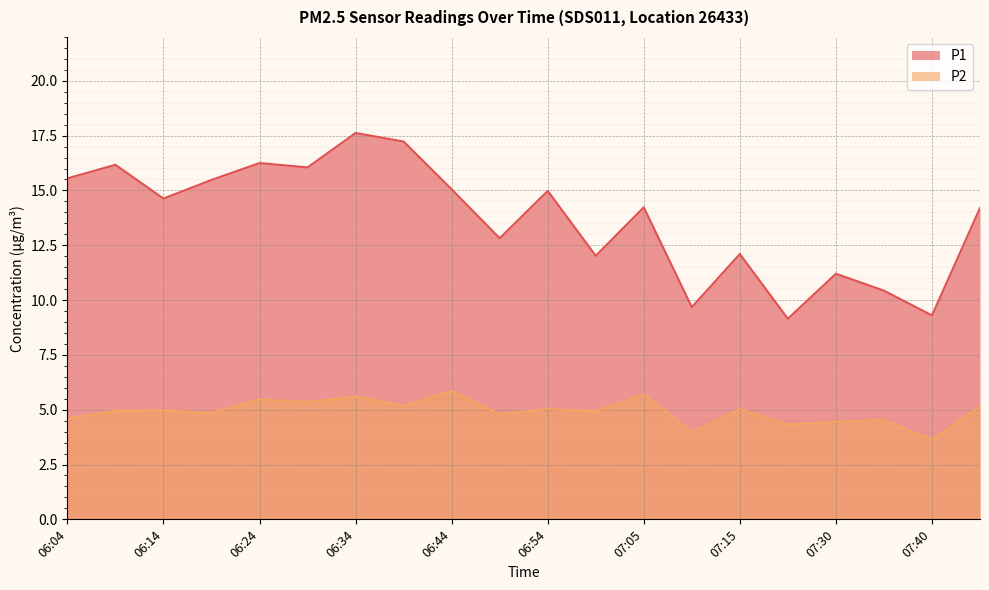

Reading left to right, what are all the values shown in this chart?

P1: 15.6	16.2	14.6	15.5	16.2	16.1	17.6	17.2	15.1	12.8	15.0	12.0	14.2	9.7	12.1	9.2	11.2	10.4	9.3	14.2
P2: 4.6	5.0	5.0	4.8	5.5	5.3	5.6	5.2	5.8	4.8	5.0	4.9	5.7	4.0	5.0	4.3	4.5	4.5	3.6	5.2